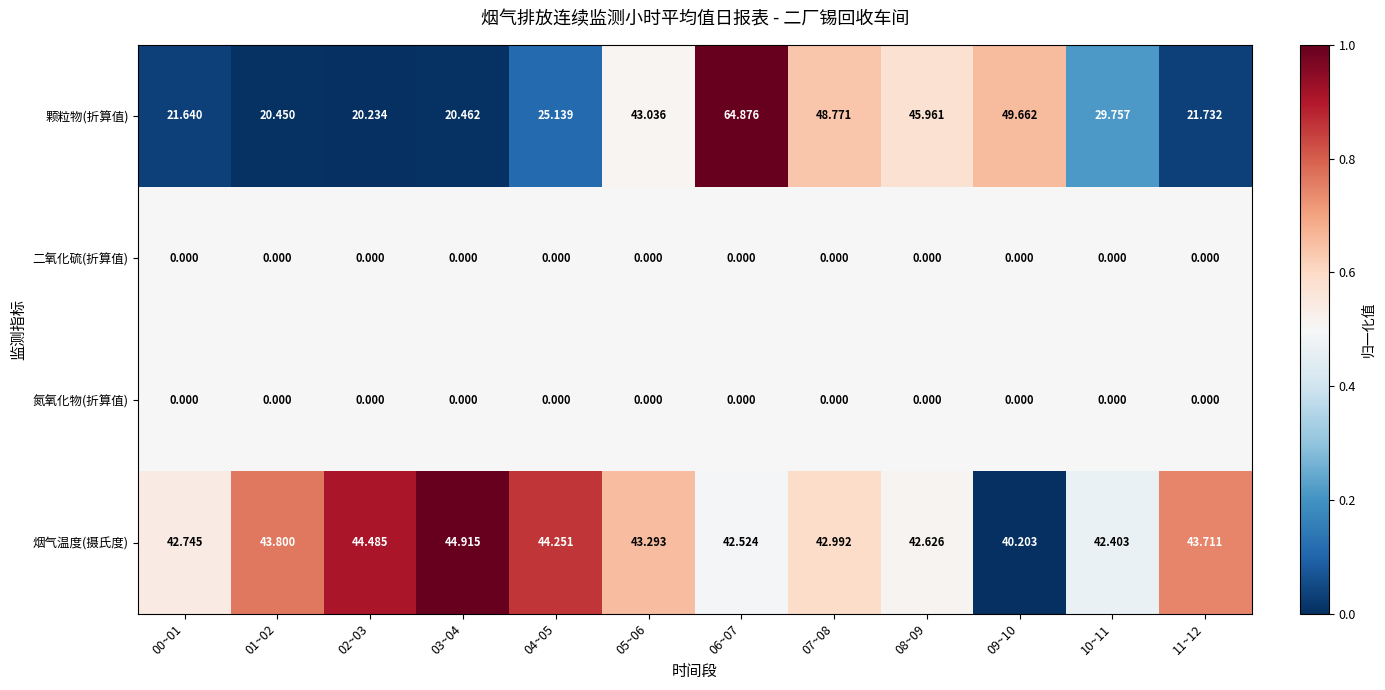

At how many categories does at least one series exceed 0?

12